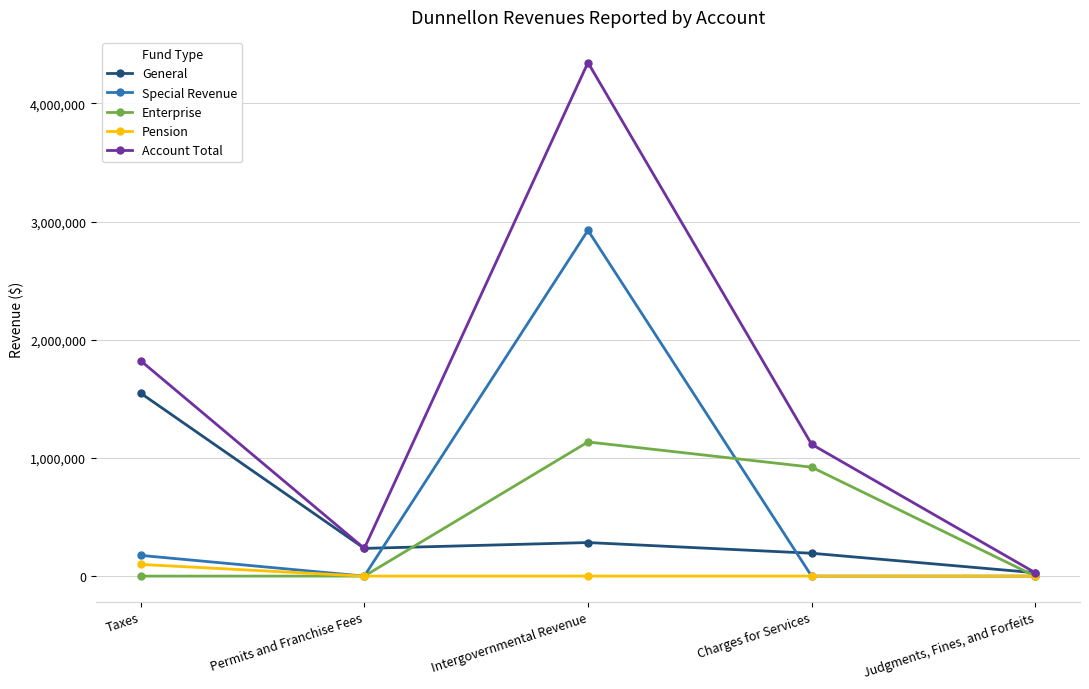

How many lines are shown in the chart?

5